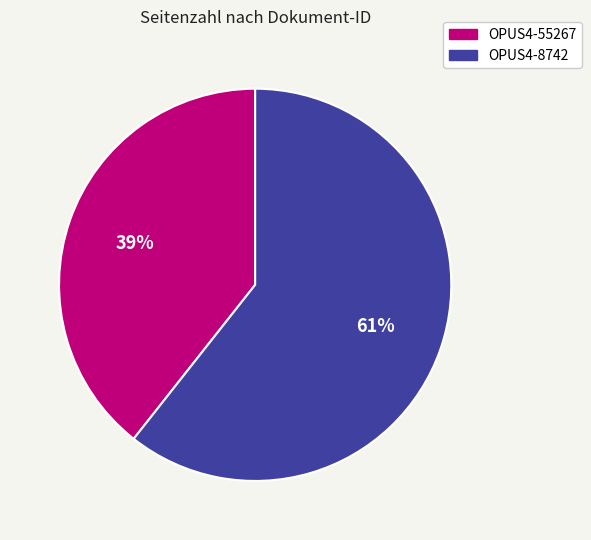

How many segments does this pie chart have?

2